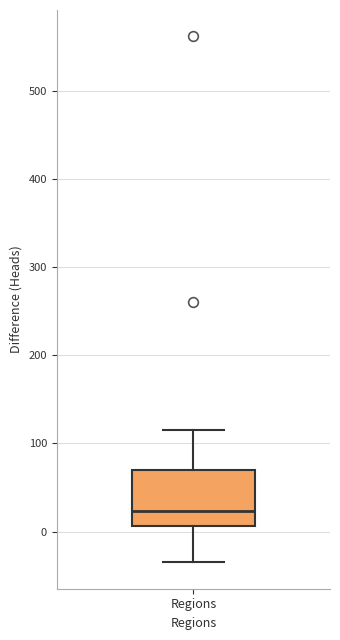

Transcribe this box plot: give where the median line is, the range the box spans, and where the two whiskers end, as read against the y-axis. The values are not printed on the chart, so give them approximately, as read against the axis.

median 20, box 10 to 70, whiskers -30 to 120